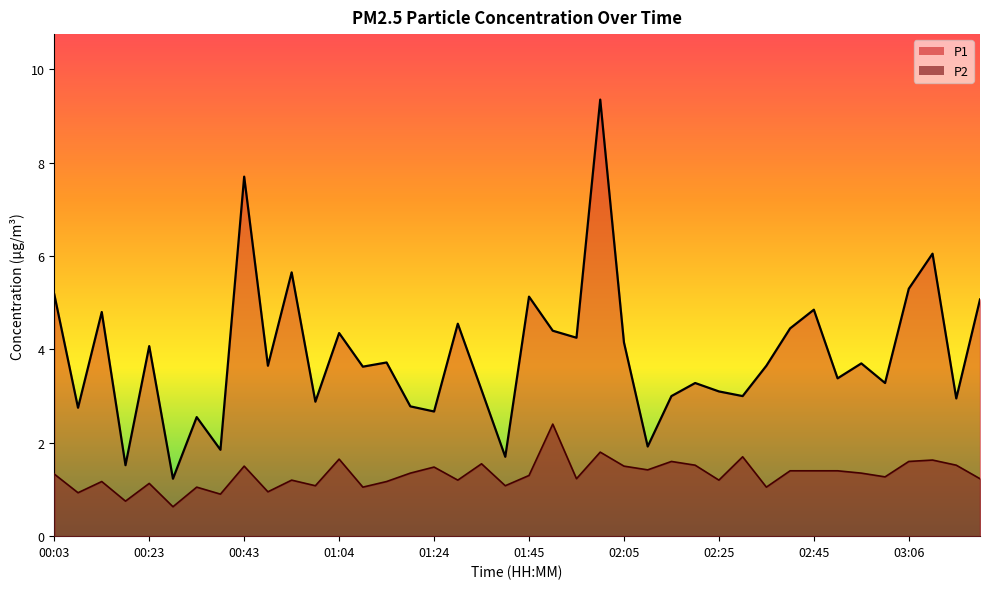

True or false: P1 and P2 intersect in this chart.

False